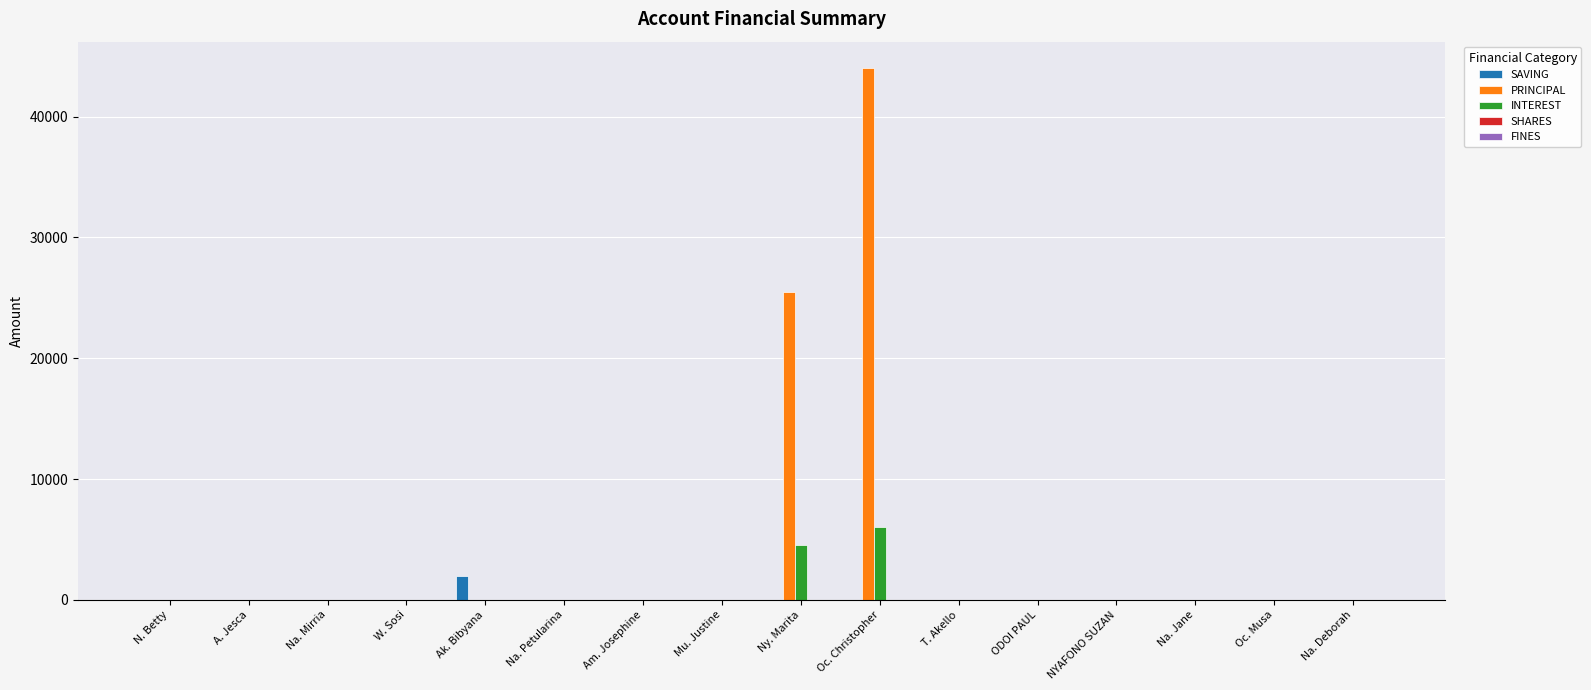

How many series are shown in this chart?

3